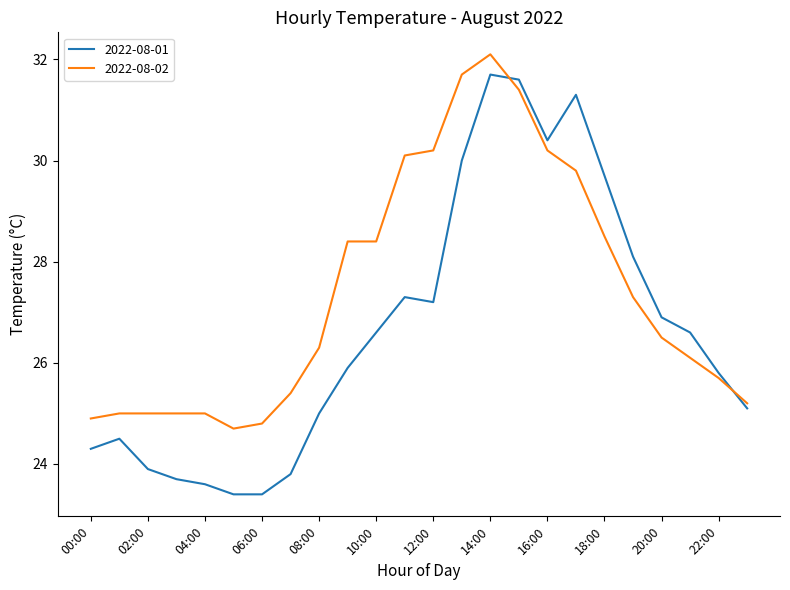

Rank the series by their average value, from lowest to highest.

2022-08-01, 2022-08-02